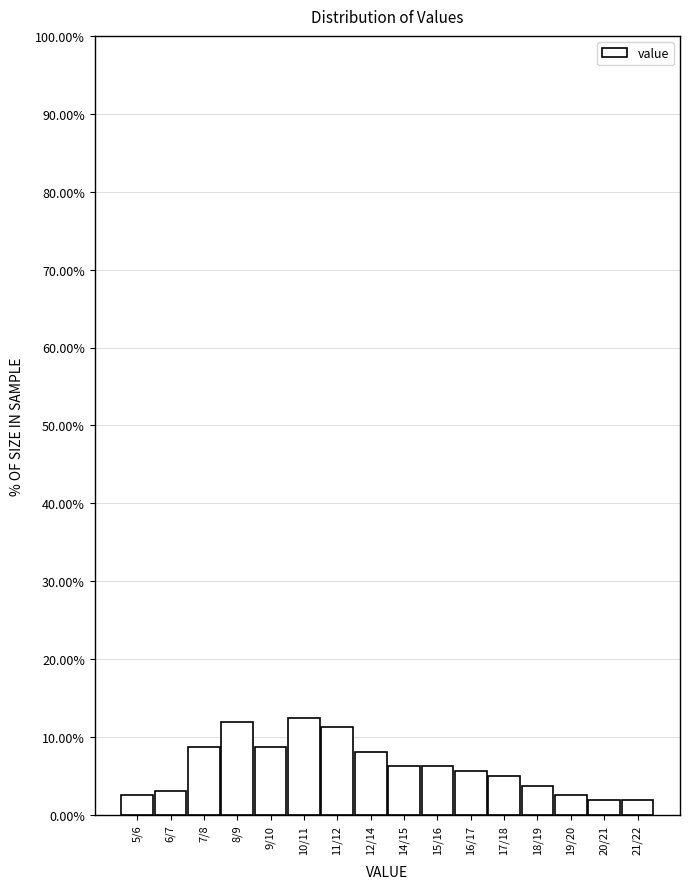

Which has a higher value, 8/9 or 5/6?

8/9